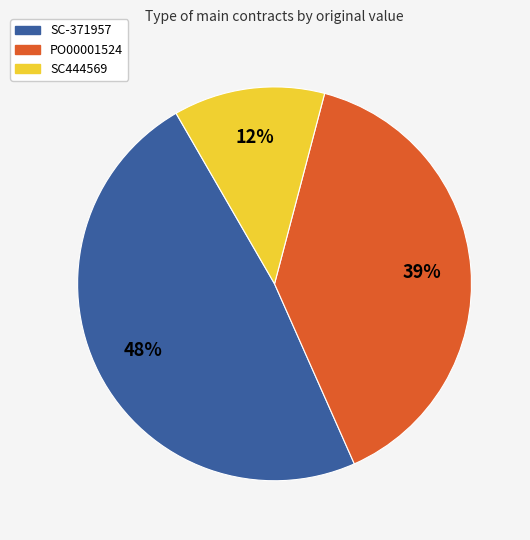

True or false: SC444569 accounts for 25% of the total.

False